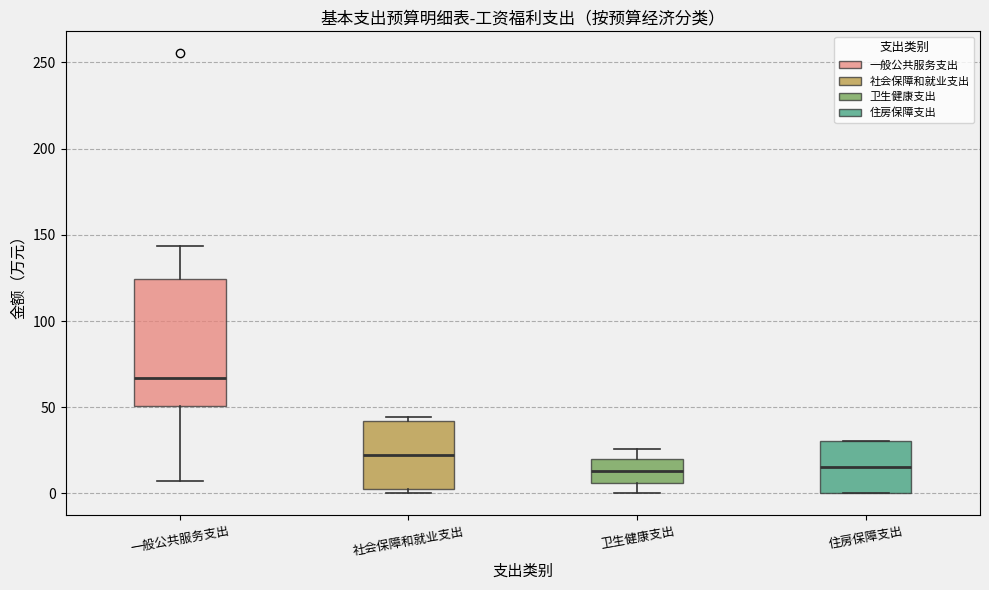

Reading left to right, read every box against the y-axis: the position of its median line, the range the box covers, and the ends of its whiskers. The values are not printed on the chart, so give them approximately, as read against the axis.

一般公共服务支出: median 65, box 50 to 125, whiskers 5 to 145
社会保障和就业支出: median 20, box 5 to 40, whiskers 0 to 45
卫生健康支出: median 15, box 5 to 20, whiskers 0 to 25
住房保障支出: median 15, box 0 to 30, whiskers 0 to 30